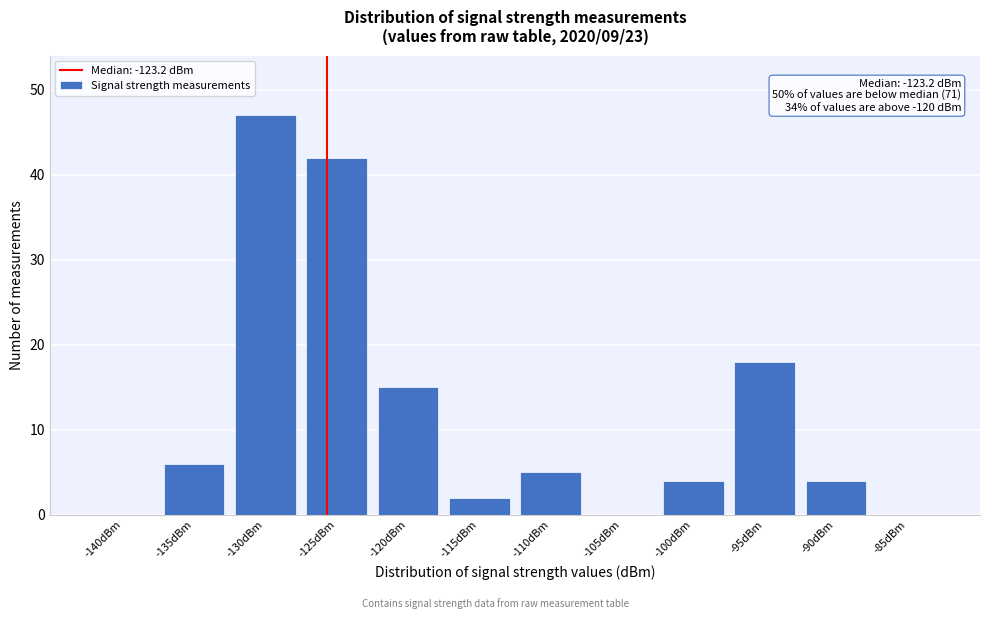

The chart shows a value of 21 at -125dBm. True or false?

False